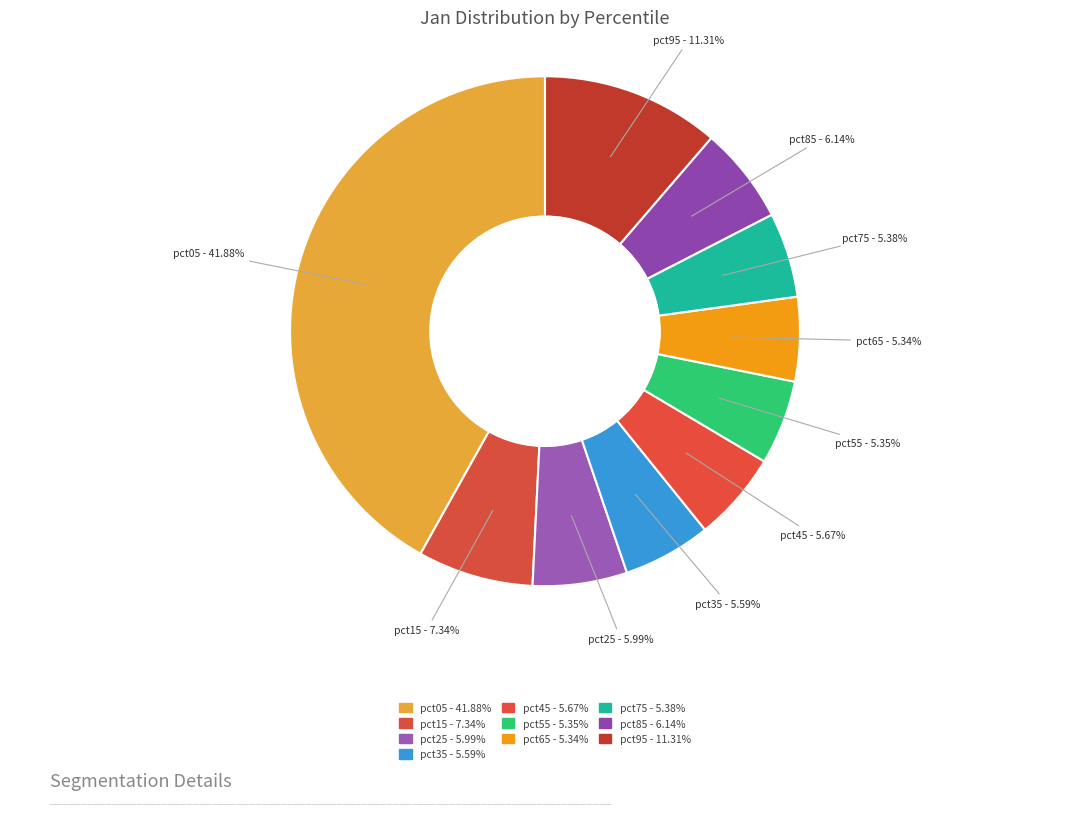

Does pct45 account for over 50% of the chart?

No